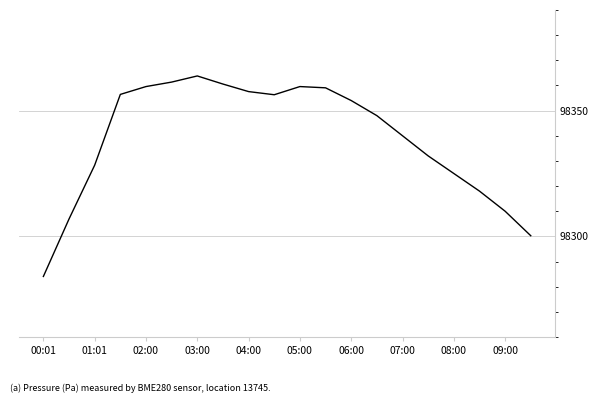

What is the average value?

98339.0